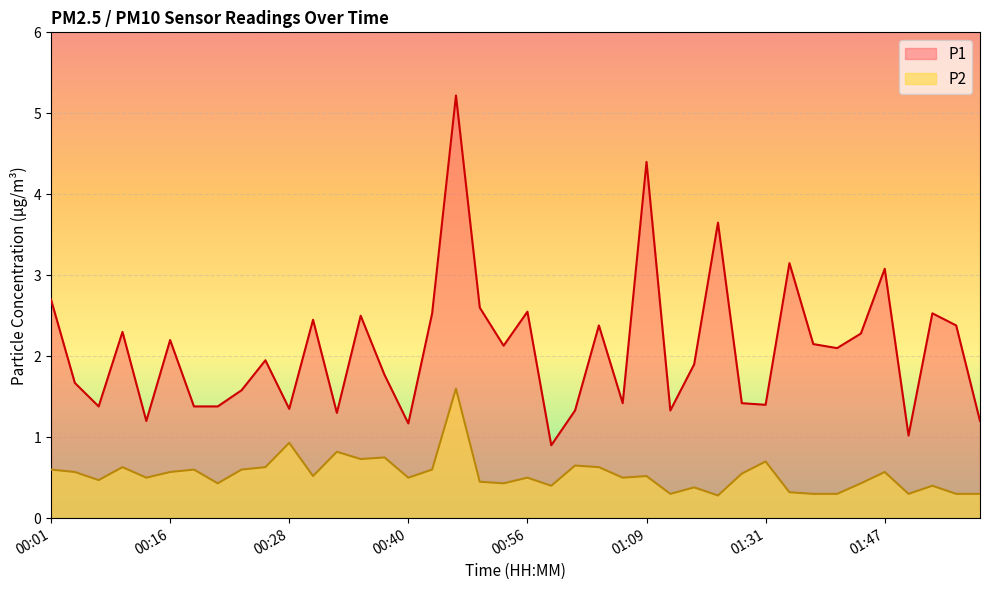

How many interior local peaks does the P2 series have?

13